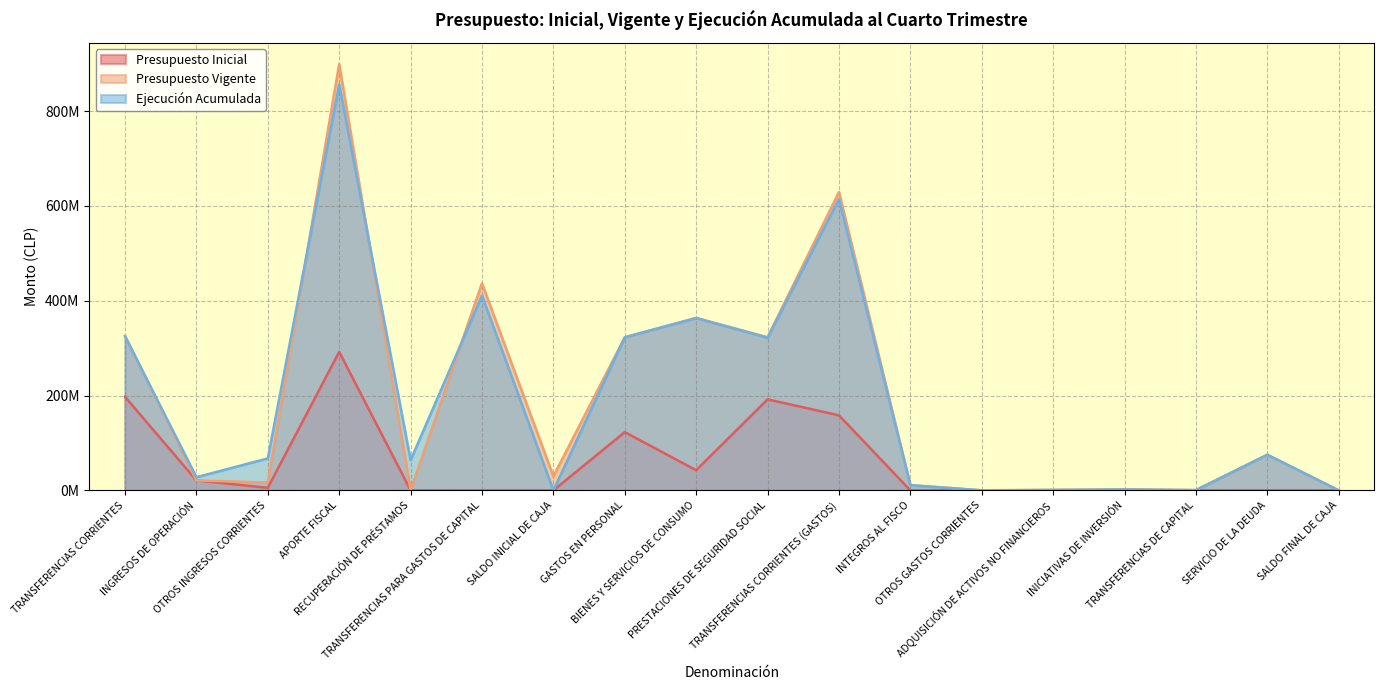

What is the sum of the Presupuesto Vigente values at TRANSFERENCIAS DE CAPITAL and INTEGROS AL FISCO?

11558829